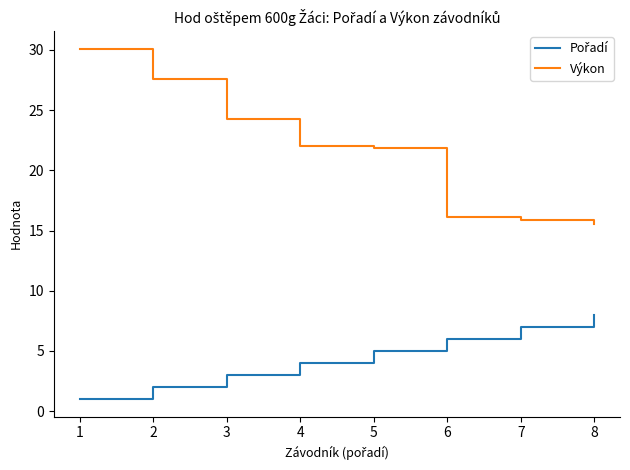

What is the greatest value displayed?

30.1